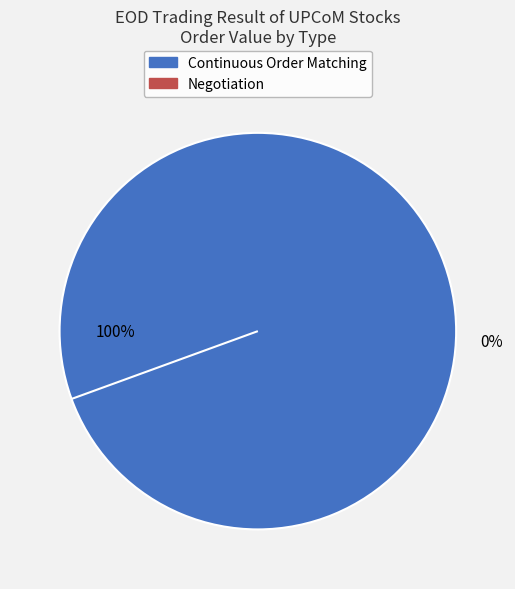

Rank the series at DDM from highest to lowest value.

Continuous order matching, Negotiation